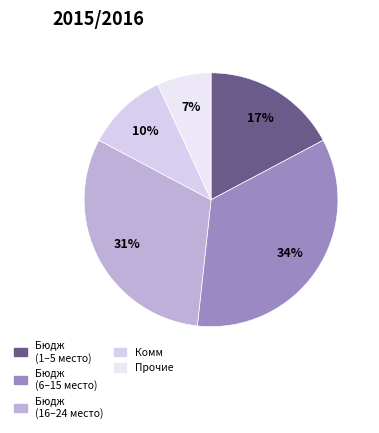

Count the number of slices in the pie.

5